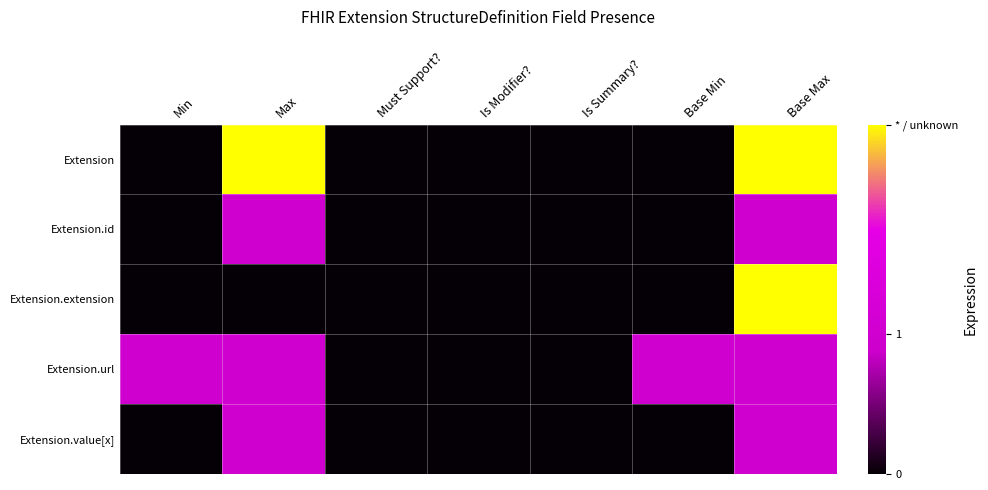

Which label corresponds to the largest value in the chart?

Max